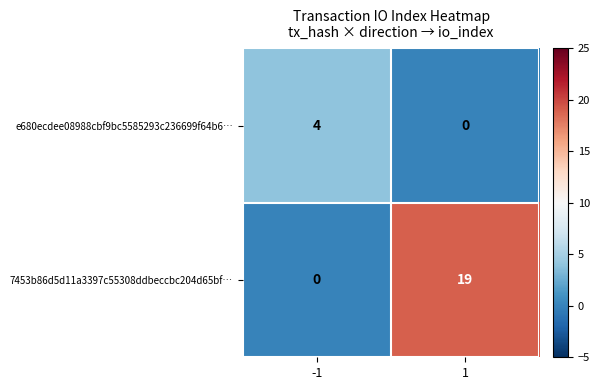

What is the difference between the e680ecdee08988cbf9bc5585293c236699f64b6… values at 1 and -1?

4